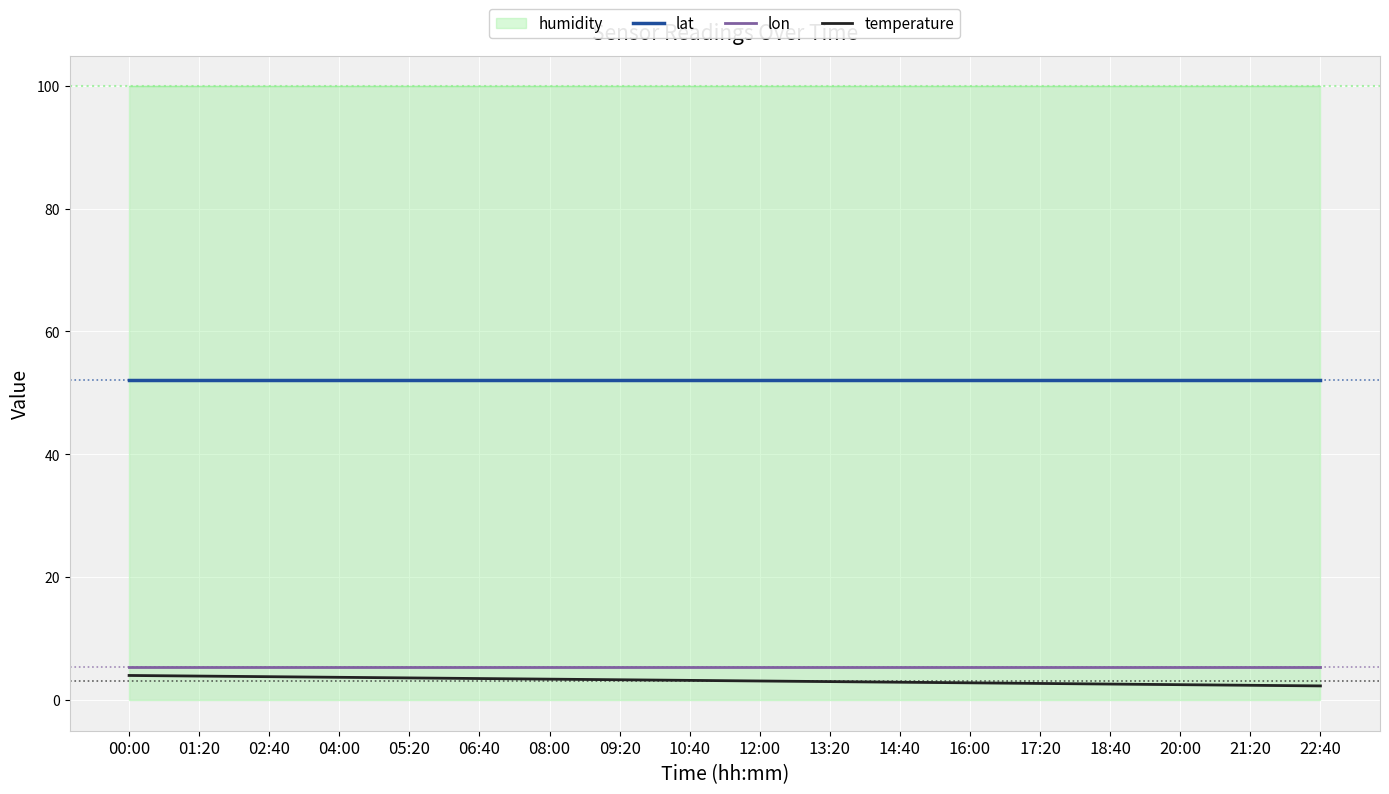

Does the chart display data point markers on the line(s)?

No